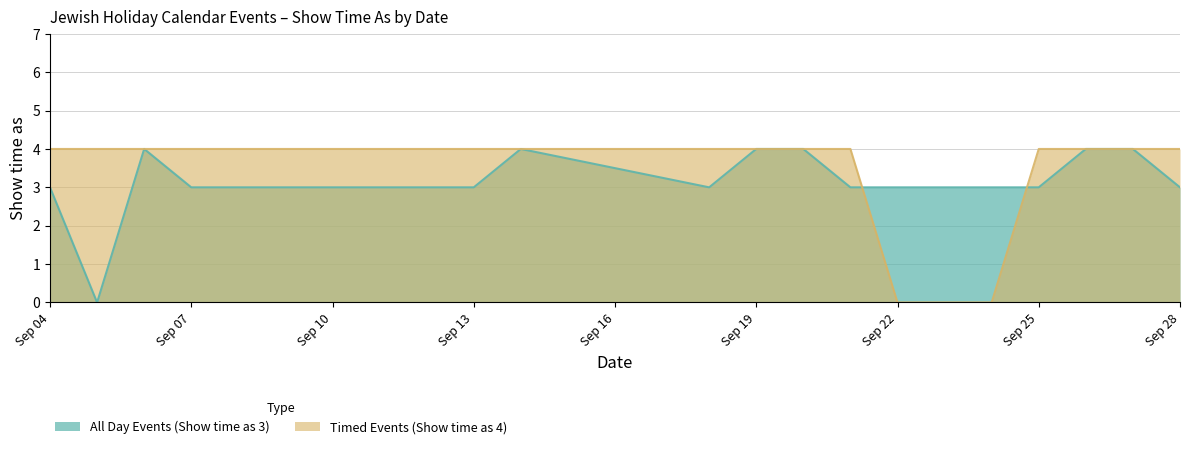

What is the value of the All Day Events (Show time as 3) point at the 13th from the left?

3